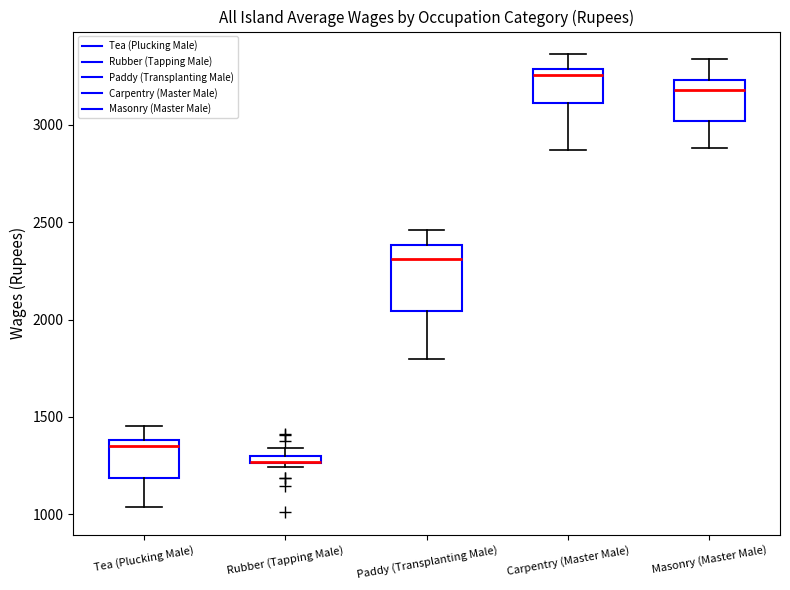

Where does the upper whisker of the box for Carpentry (Master Male) end on the y-axis? The values are not printed on the chart, so give them approximately, as read against the axis.

3350